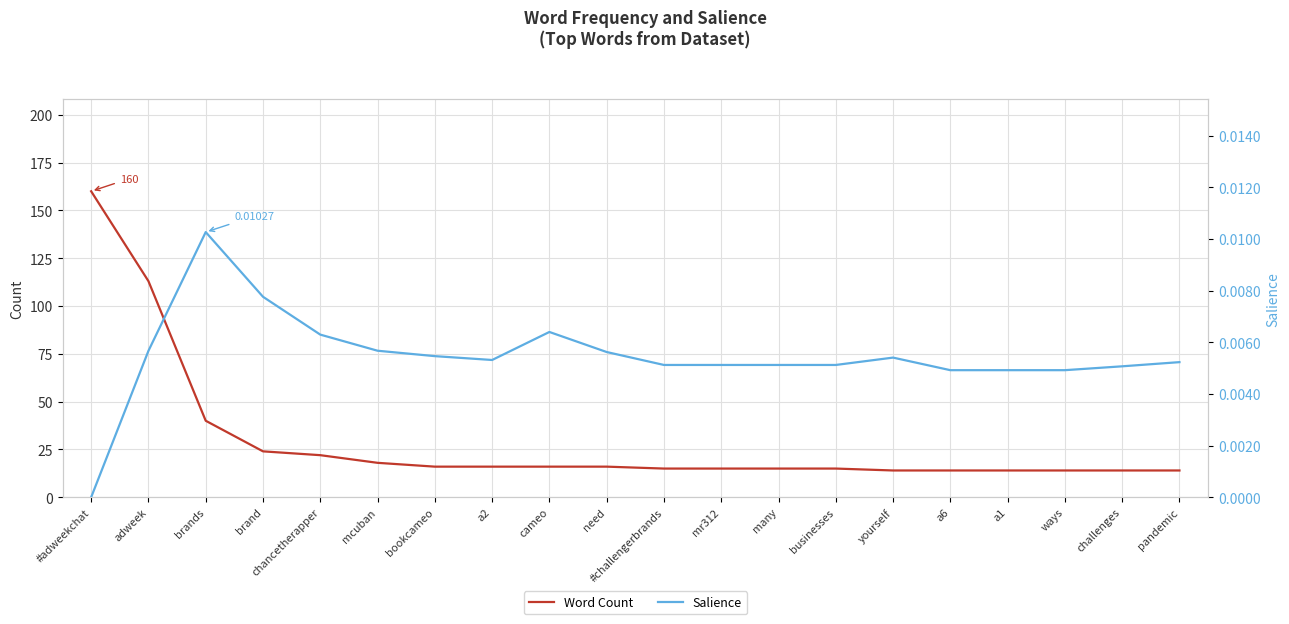

What are all the series names shown in the legend?

Word Count, Salience